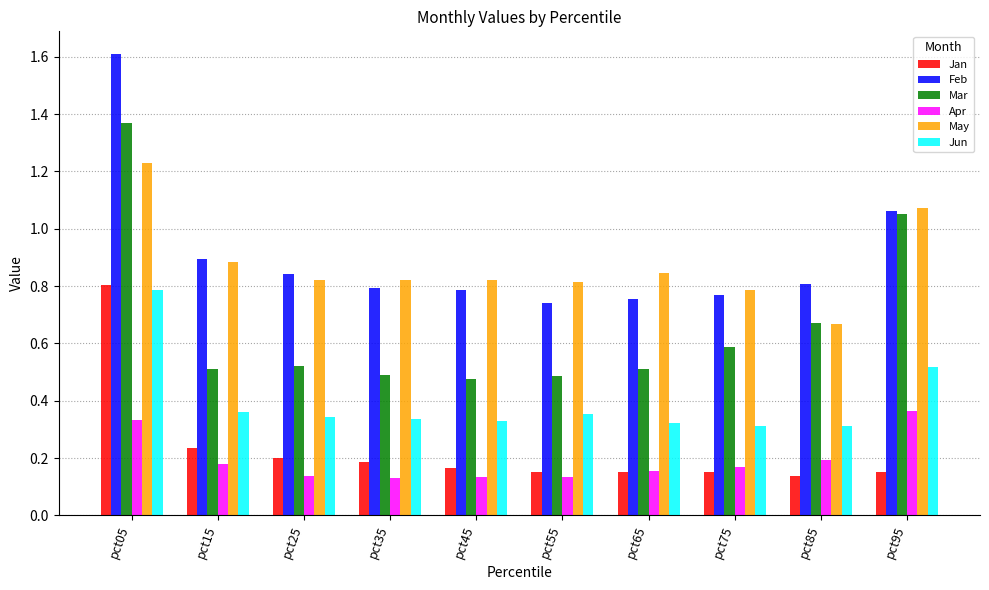

What is the sum of all May values?

8.8